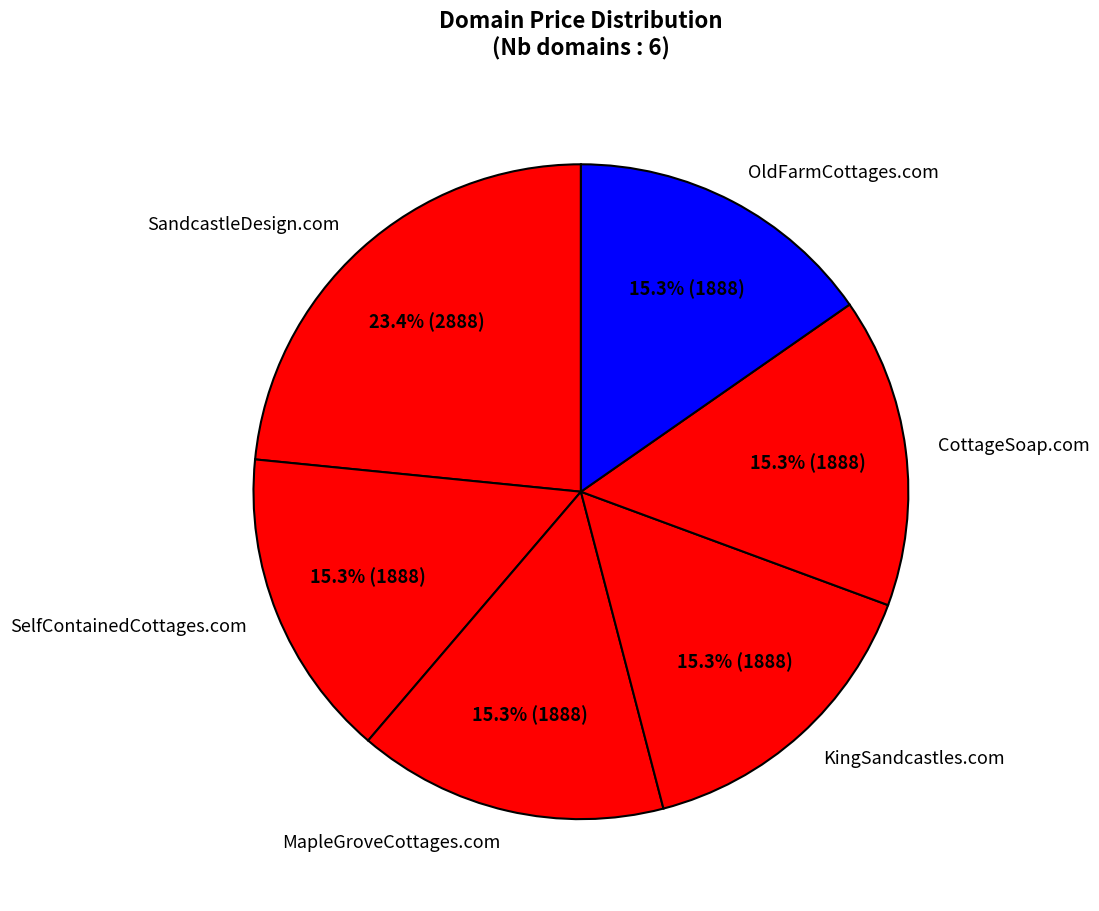

What portion of the pie excludes OldFarmCottages.com?

84.7%